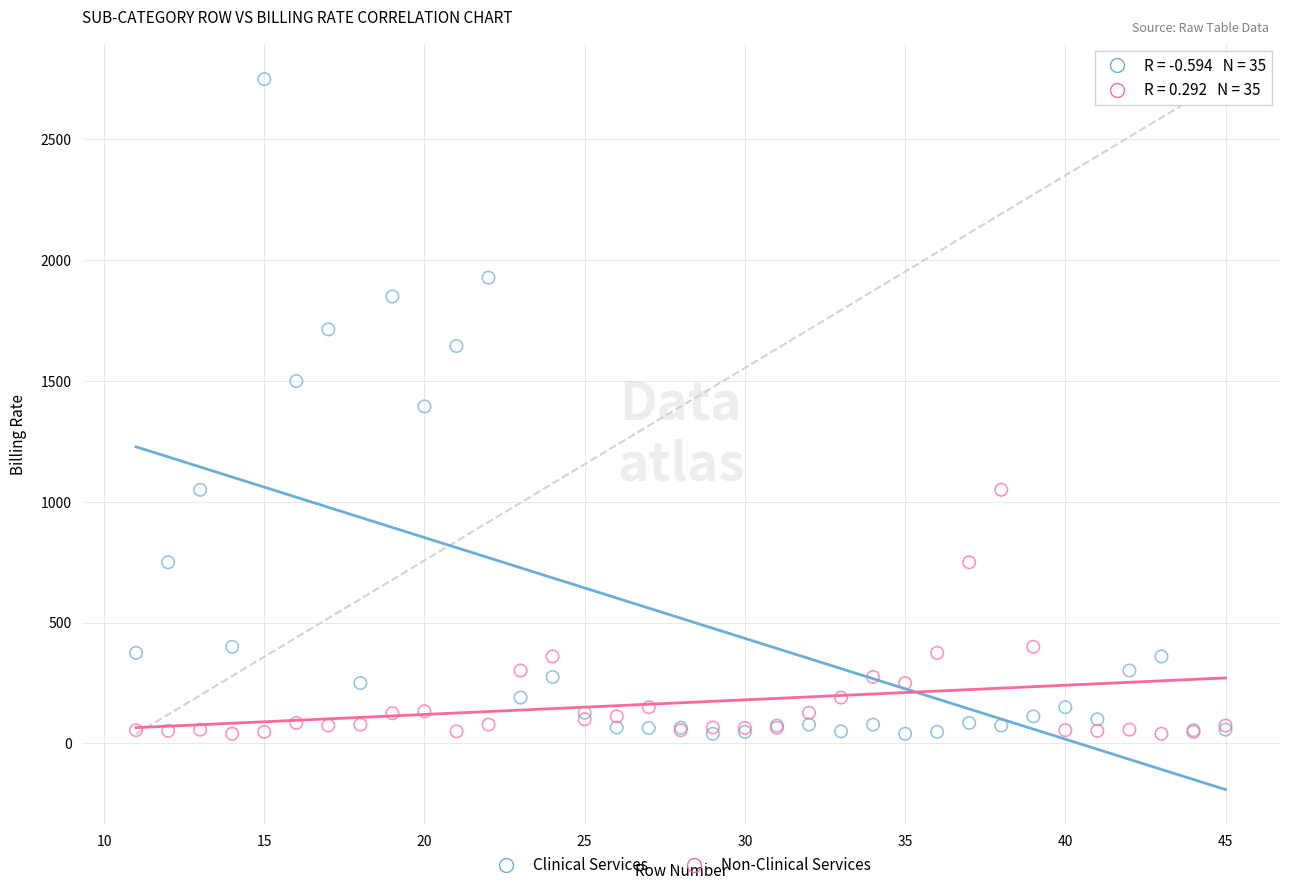

What are all the series names shown in the legend?

Clinical Services, Non-Clinical Services